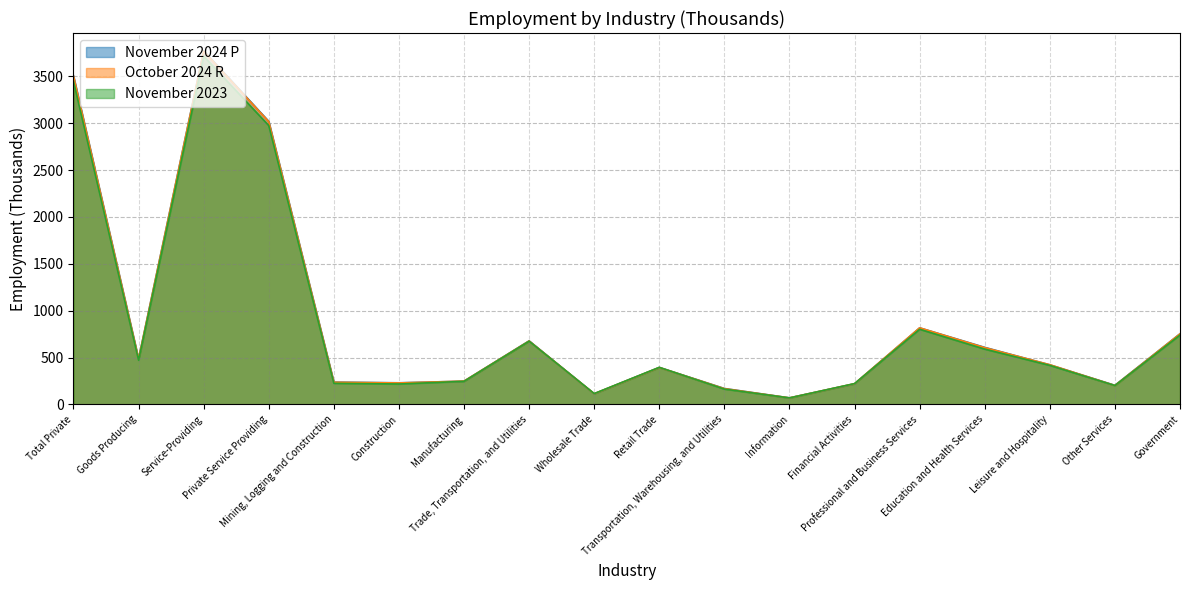

Which series has the largest range (max minus min)?

November 2024 P